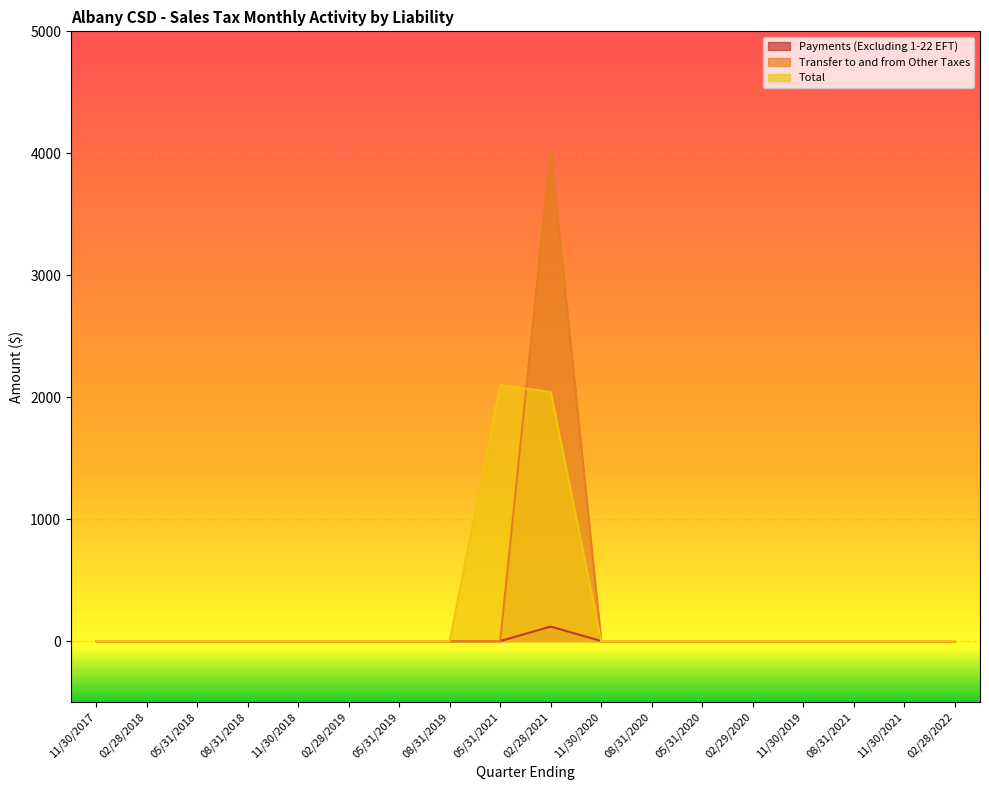

At which label is Total closest to 1049?

02/28/2021